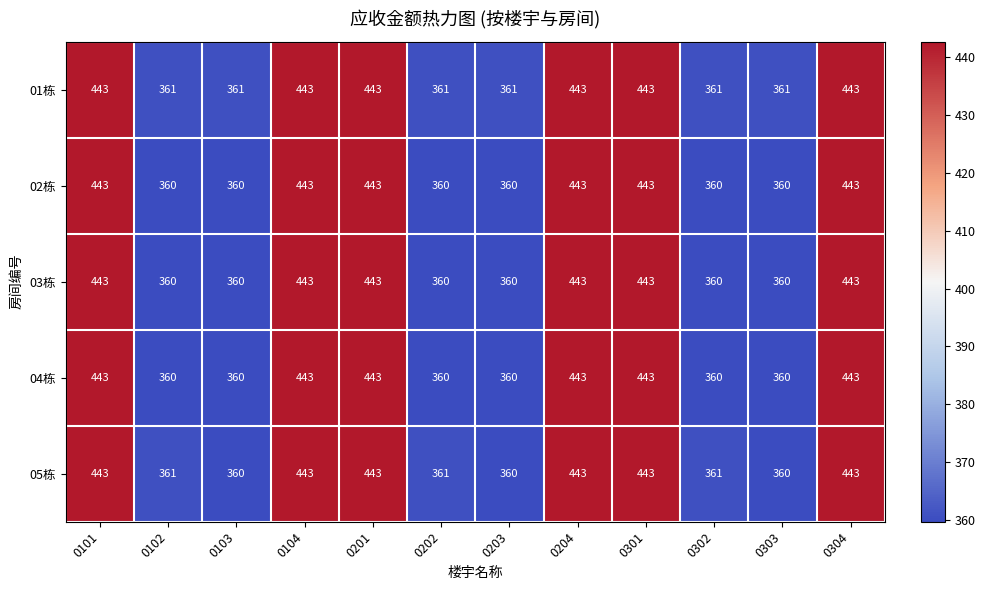

What is the minimum value for 04栋?

360